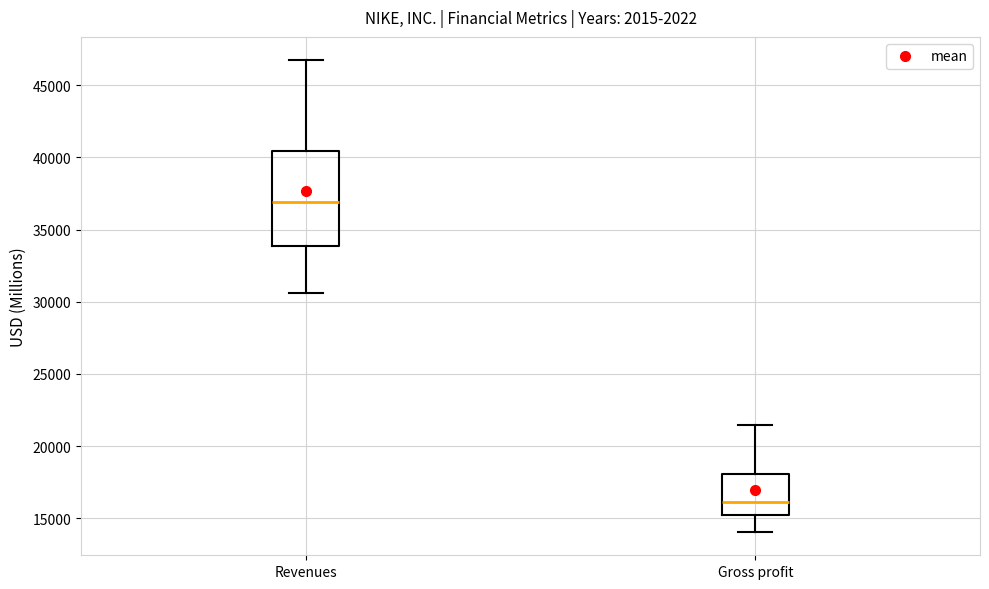

Which box's median line is the highest?

Revenues